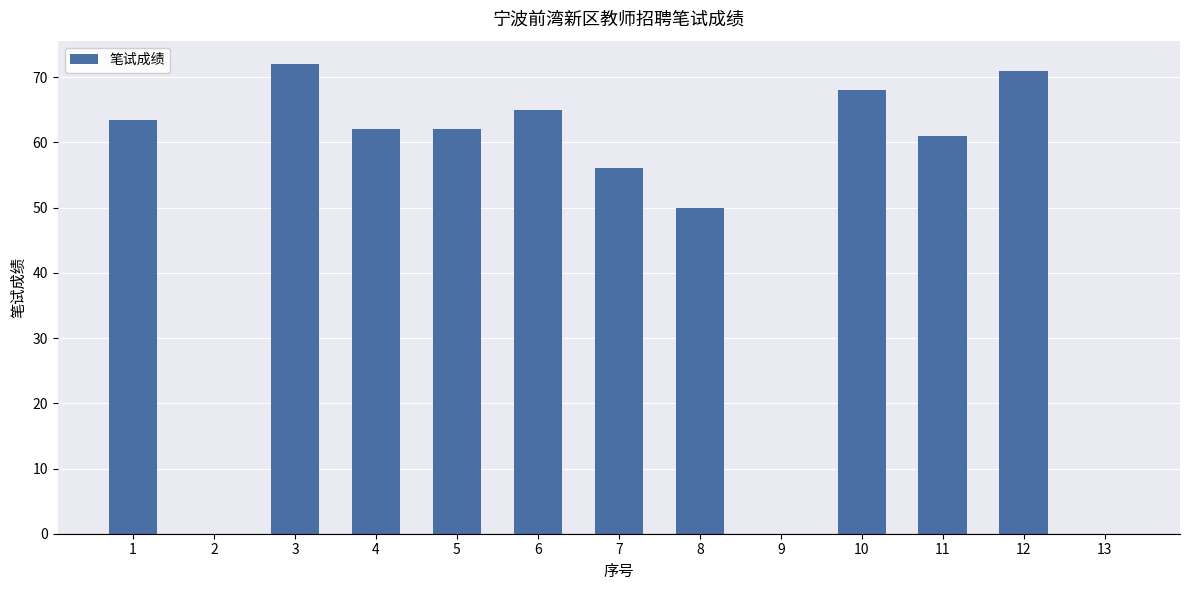

Between 2 and 7, which is larger?

7